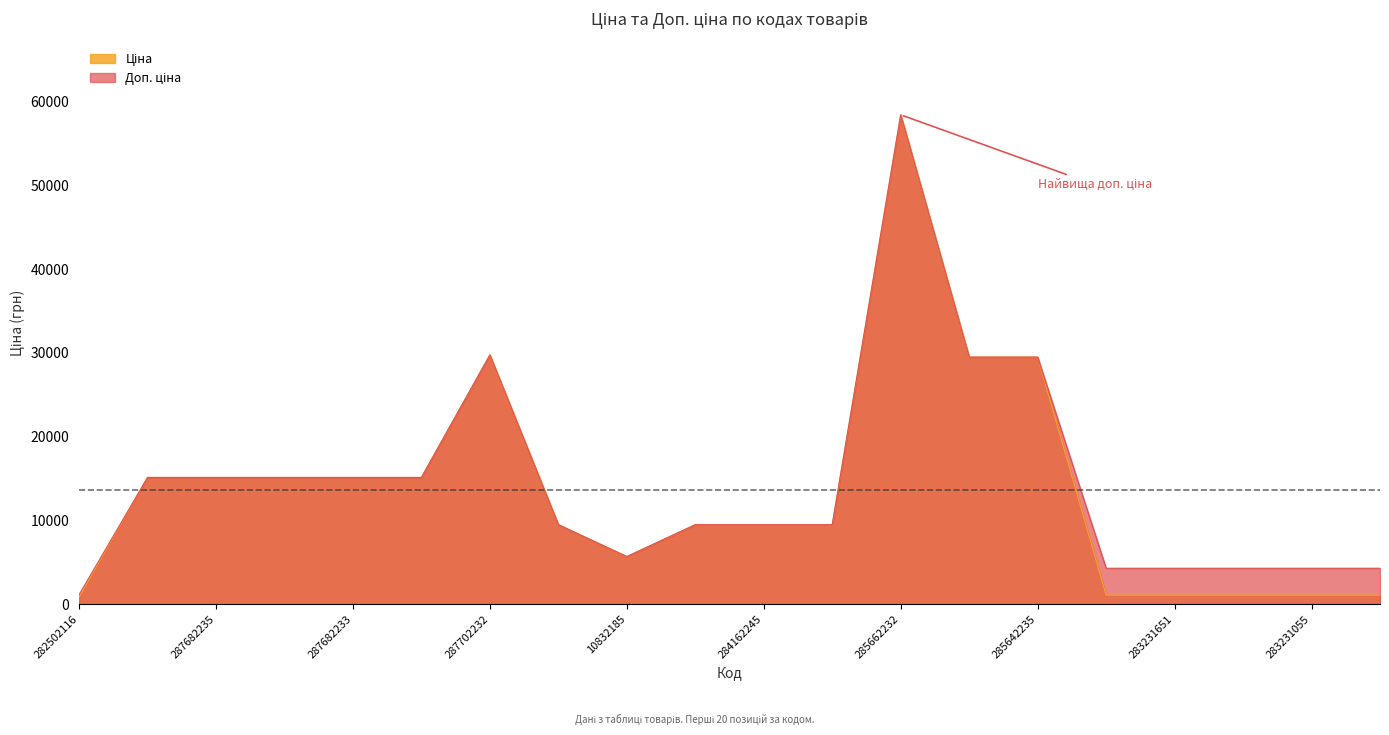

What is the smallest value displayed?

818.5